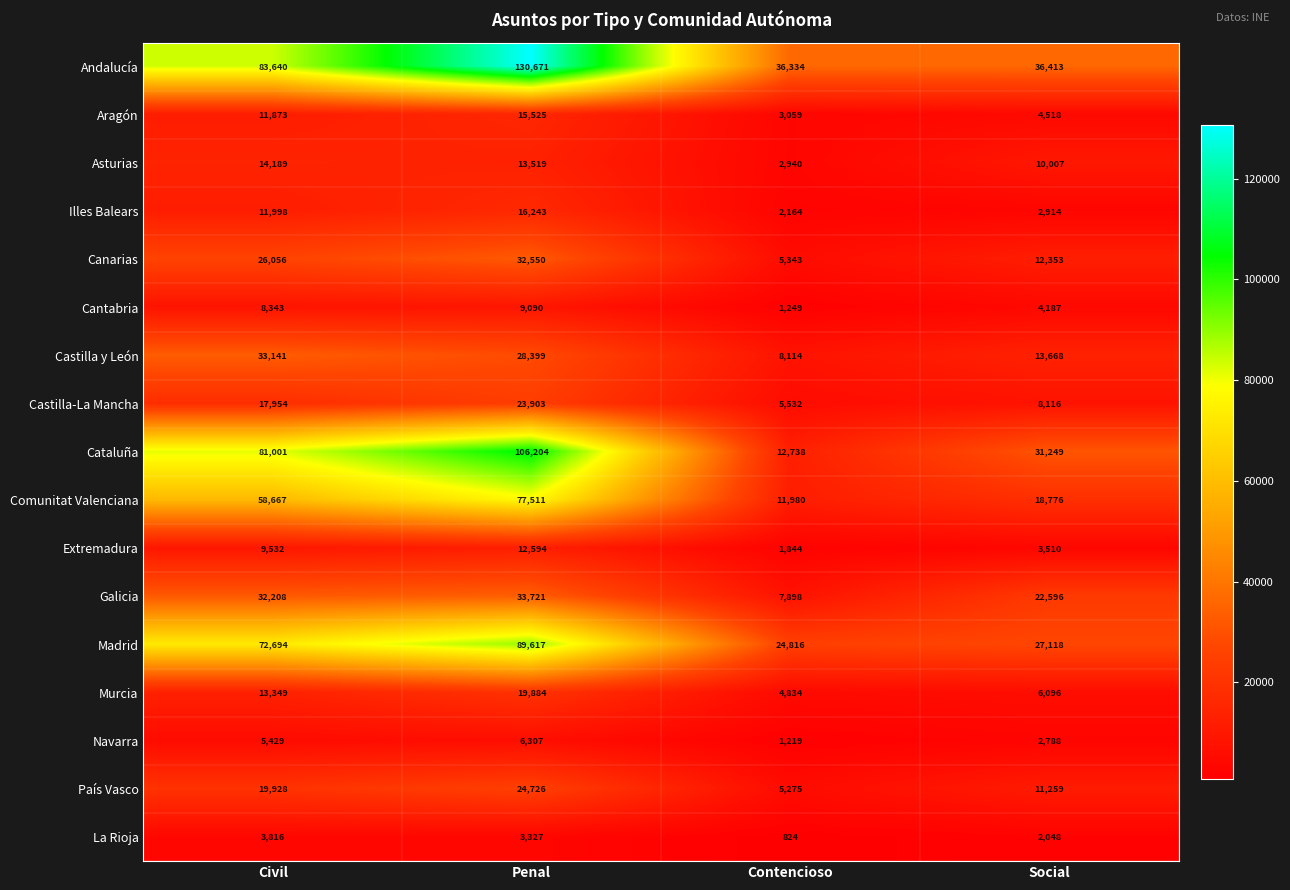

At how many categories does at least one series exceed 72262?

2